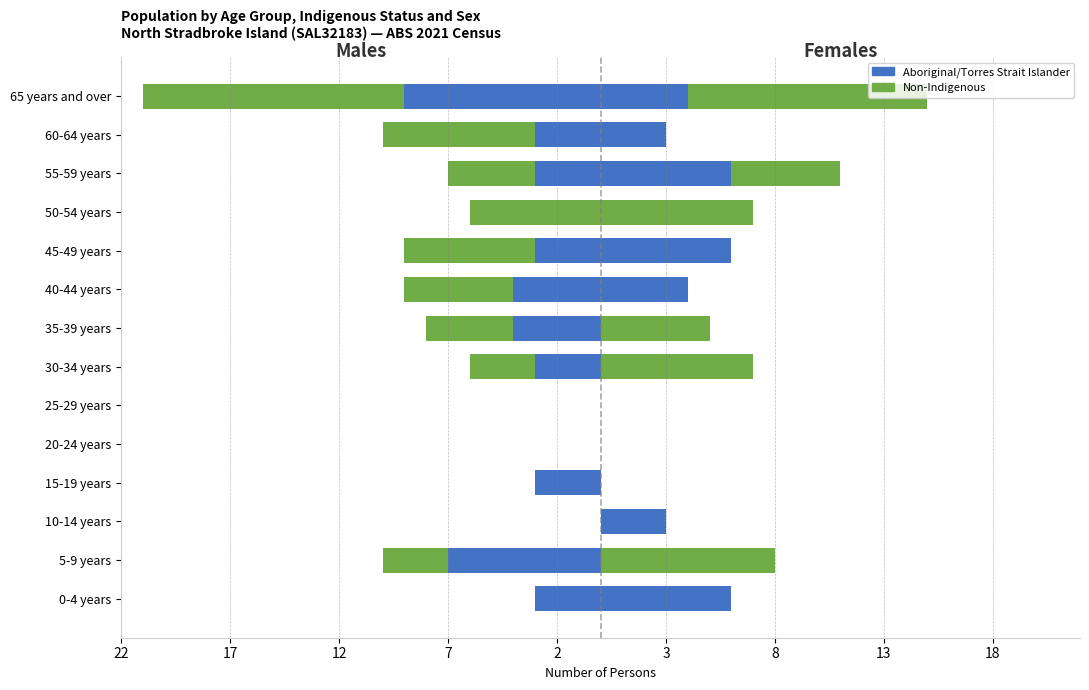

True or false: Aboriginal/Torres Strait Islander has a value of -4 at 30-34 years.

False